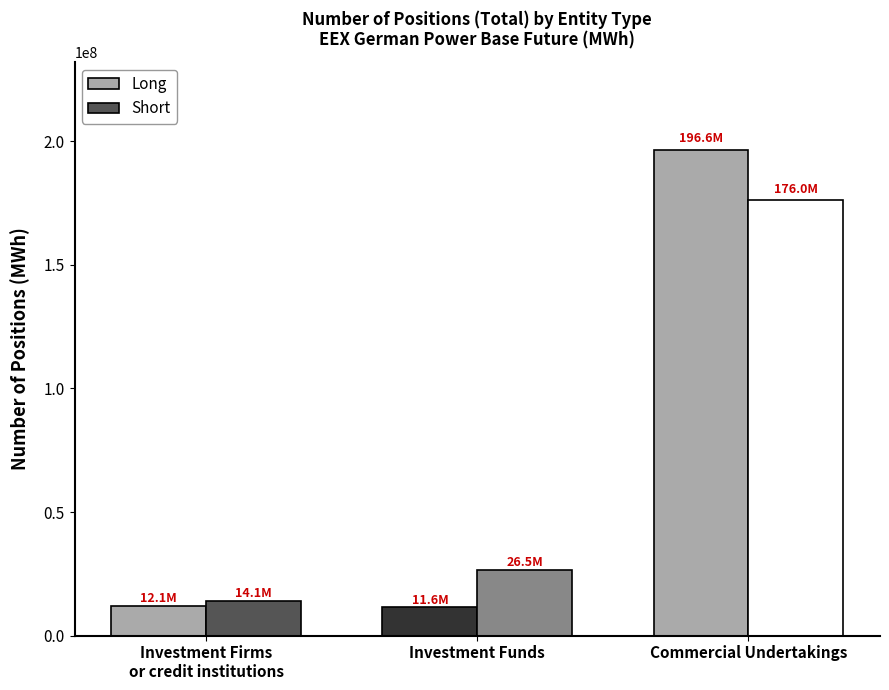

Which series changed the most between Investment Funds and Commercial Undertakings?

Long